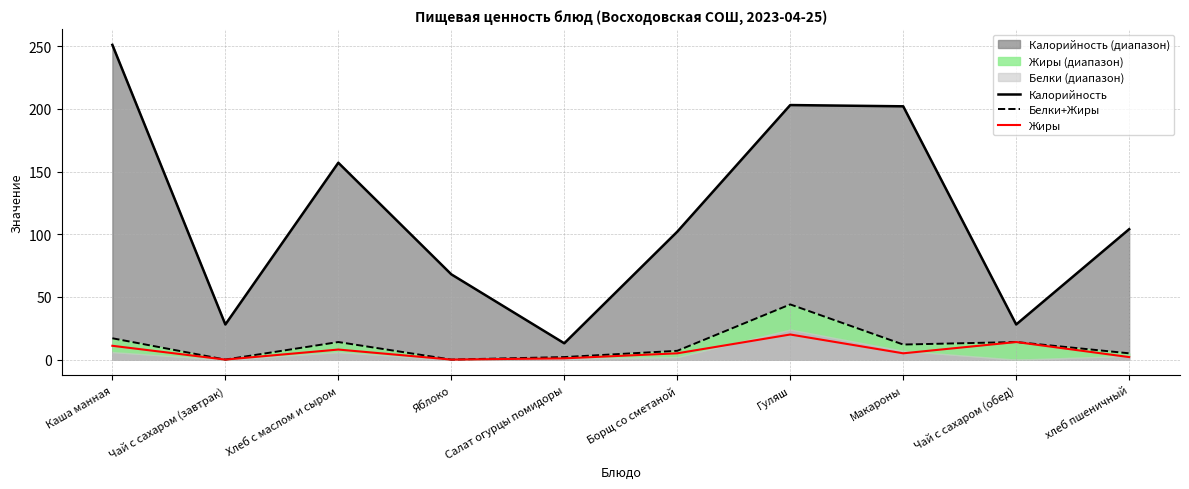

What is the sum of all Белки+Жиры values?

115